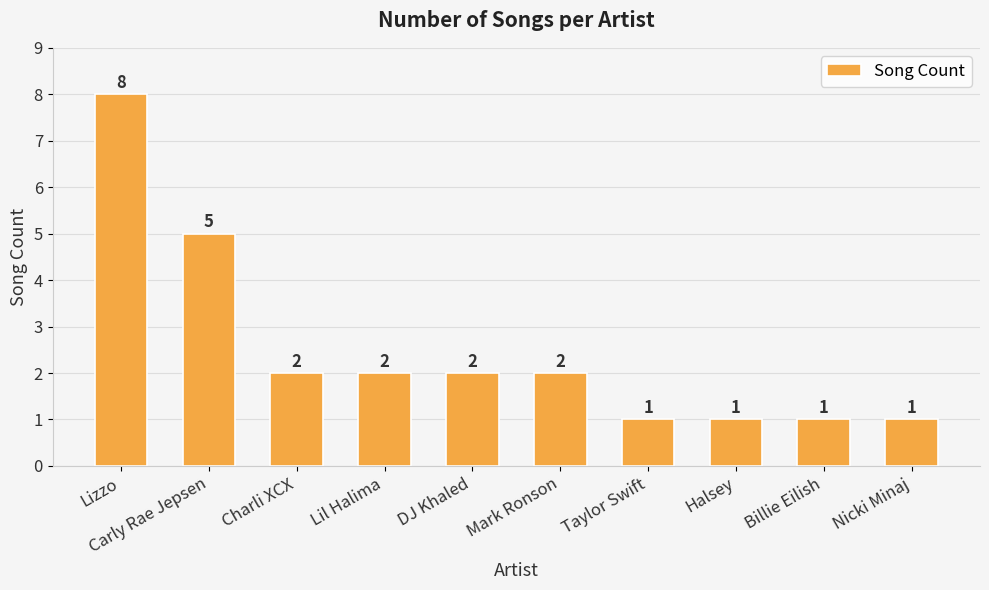

Reading left to right, extract all data points from this chart.

8	5	2	2	2	2	1	1	1	1